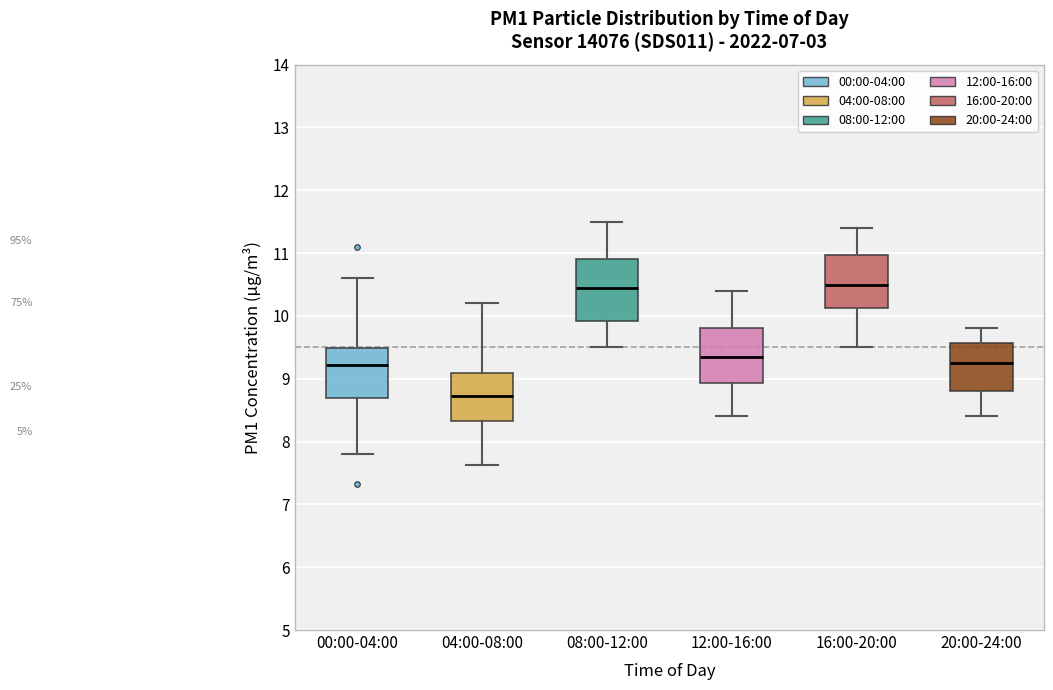

Reading left to right, read every box against the y-axis: the position of its median line, the range the box covers, and the ends of its whiskers. The values are not printed on the chart, so give them approximately, as read against the axis.

00:00-04:00: median 9.2, box 8.7 to 9.5, whiskers 7.8 to 10.6
04:00-08:00: median 8.7, box 8.3 to 9.1, whiskers 7.6 to 10.2
08:00-12:00: median 10.5, box 9.9 to 10.9, whiskers 9.5 to 11.5
12:00-16:00: median 9.4, box 8.9 to 9.8, whiskers 8.4 to 10.4
16:00-20:00: median 10.5, box 10.1 to 11.0, whiskers 9.5 to 11.4
20:00-24:00: median 9.3, box 8.8 to 9.6, whiskers 8.4 to 9.8